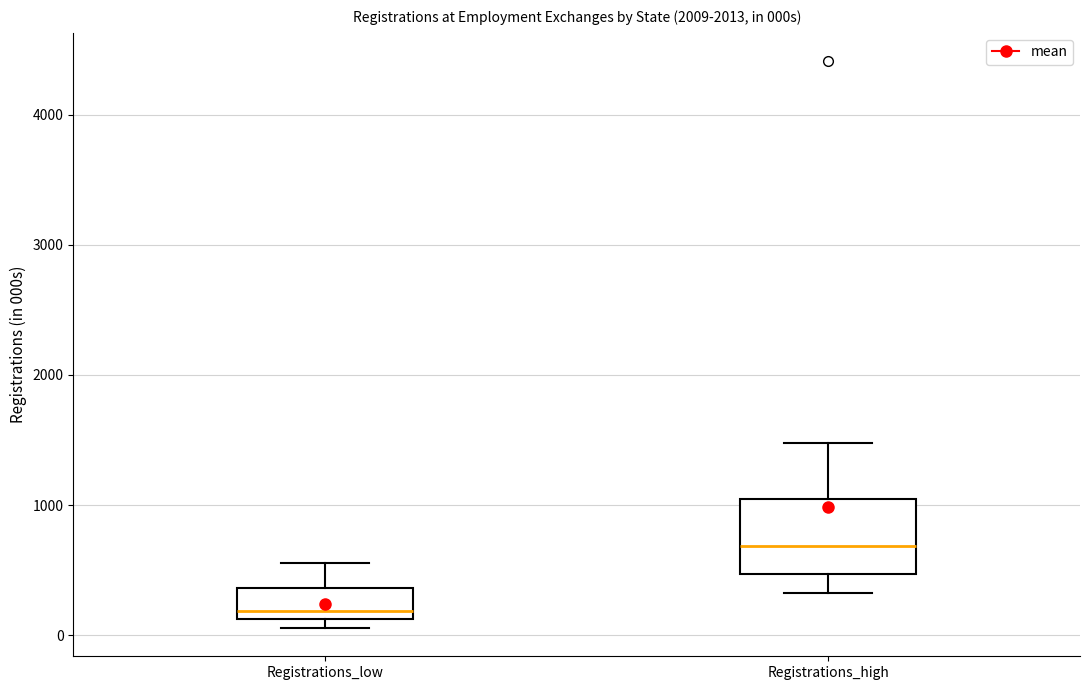

Where does the median line of the box for Registrations_low sit on the y-axis? The values are not printed on the chart, so give them approximately, as read against the axis.

200